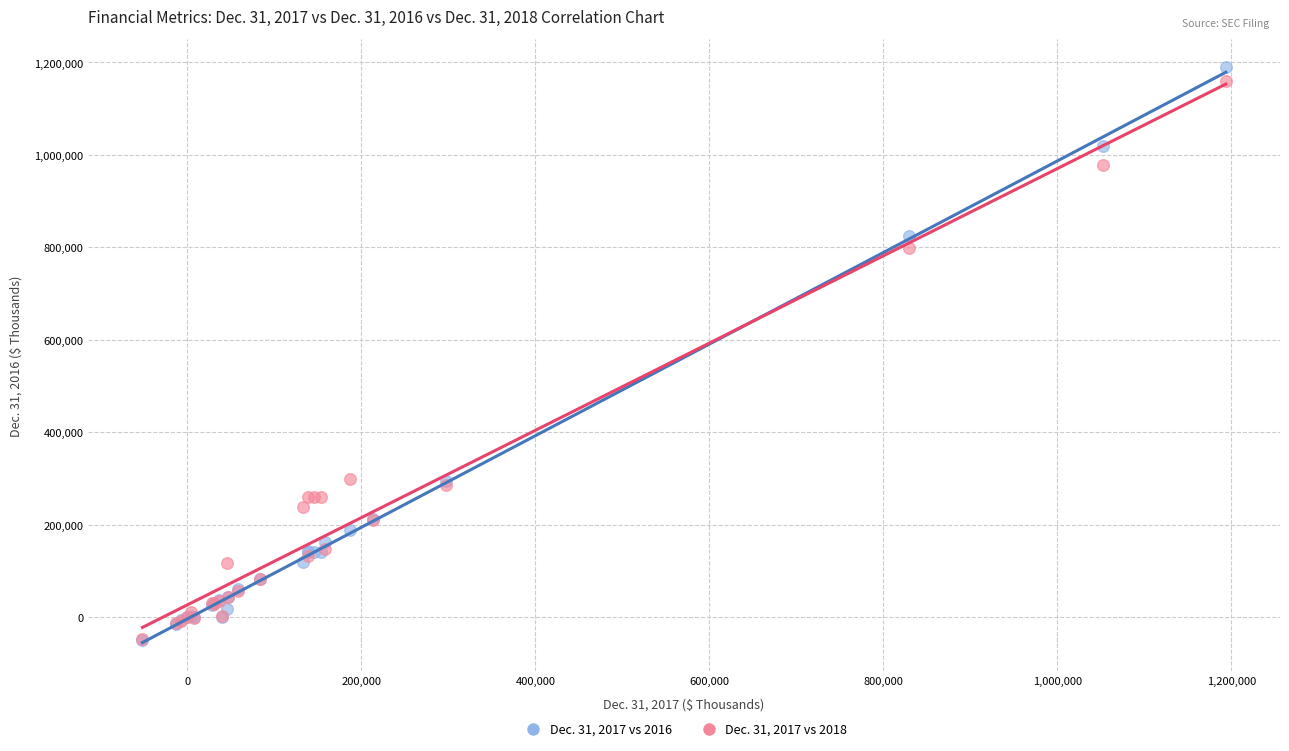

Which series contains the highest Y value?

Dec. 31, 2017 vs 2016